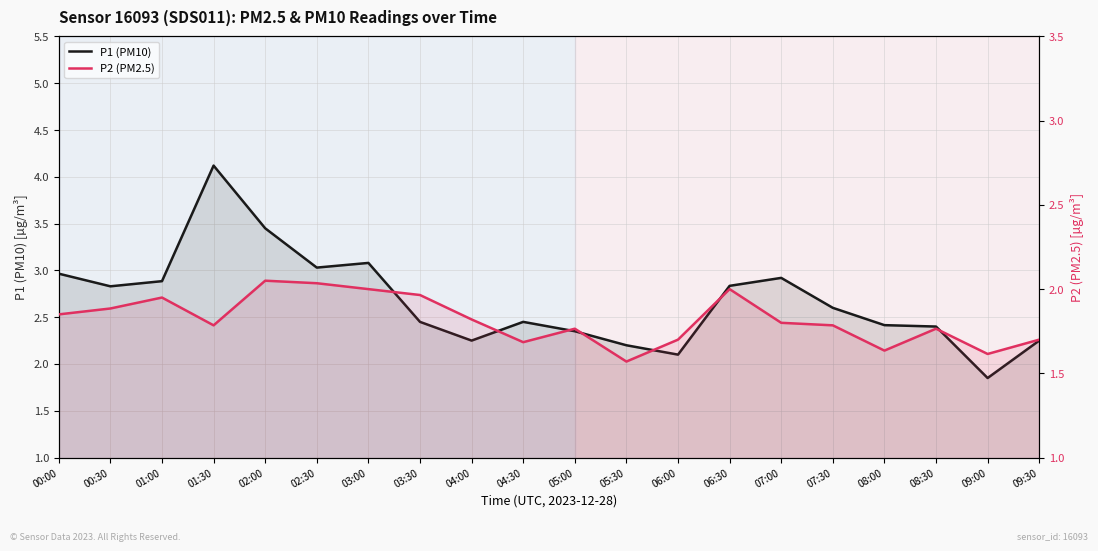

True or false: P2 (PM2.5) and P1 (PM10) intersect in this chart.

False